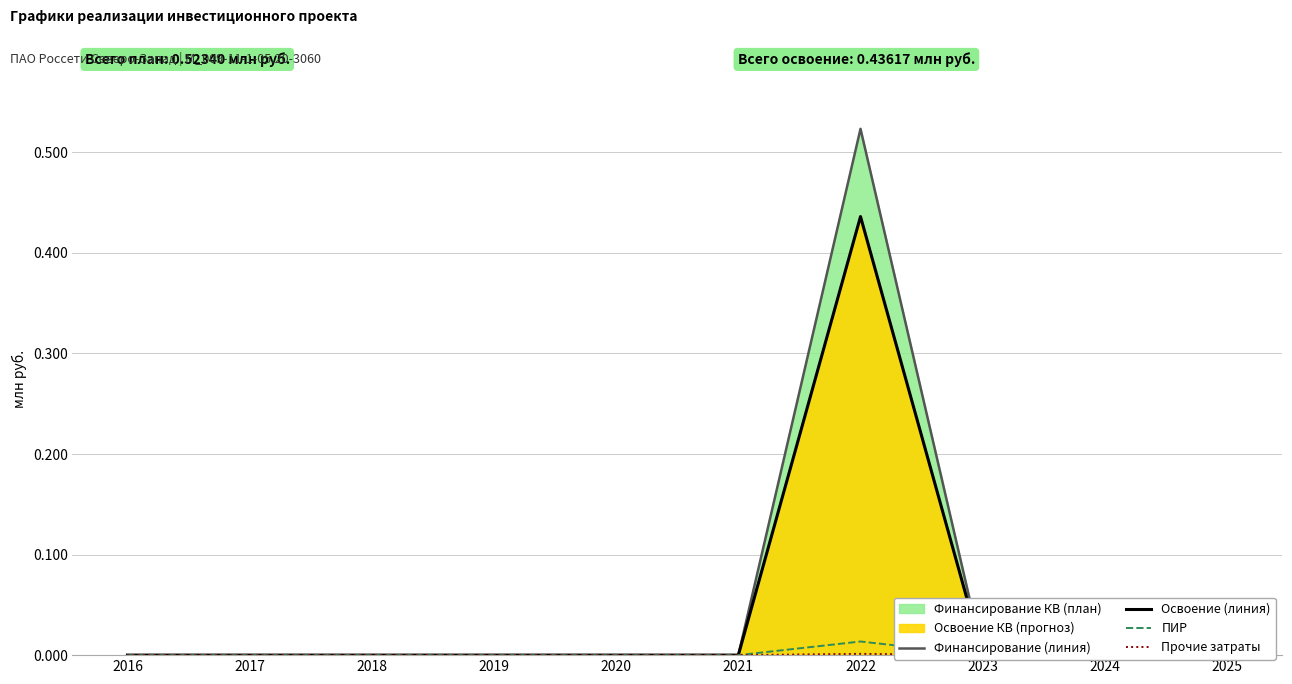

How many Освоение (линия) values are between 0 and 1?

10